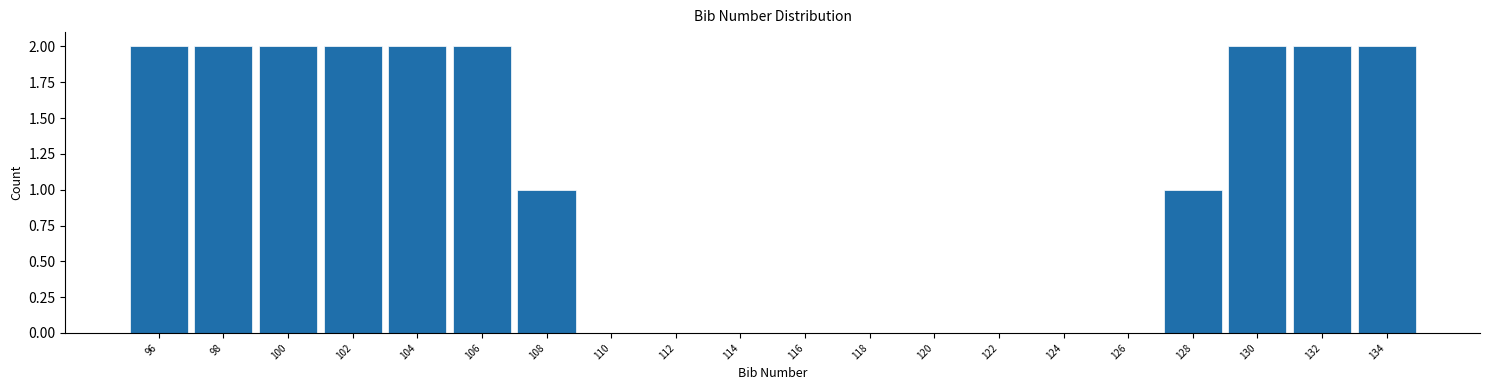

Reading right to left, transcribe all the data shown in this chart.

134=2	132=2	130=2	128=1	126=0	124=0	122=0	120=0	118=0	116=0	114=0	112=0	110=0	108=1	106=2	104=2	102=2	100=2	98=2	96=2